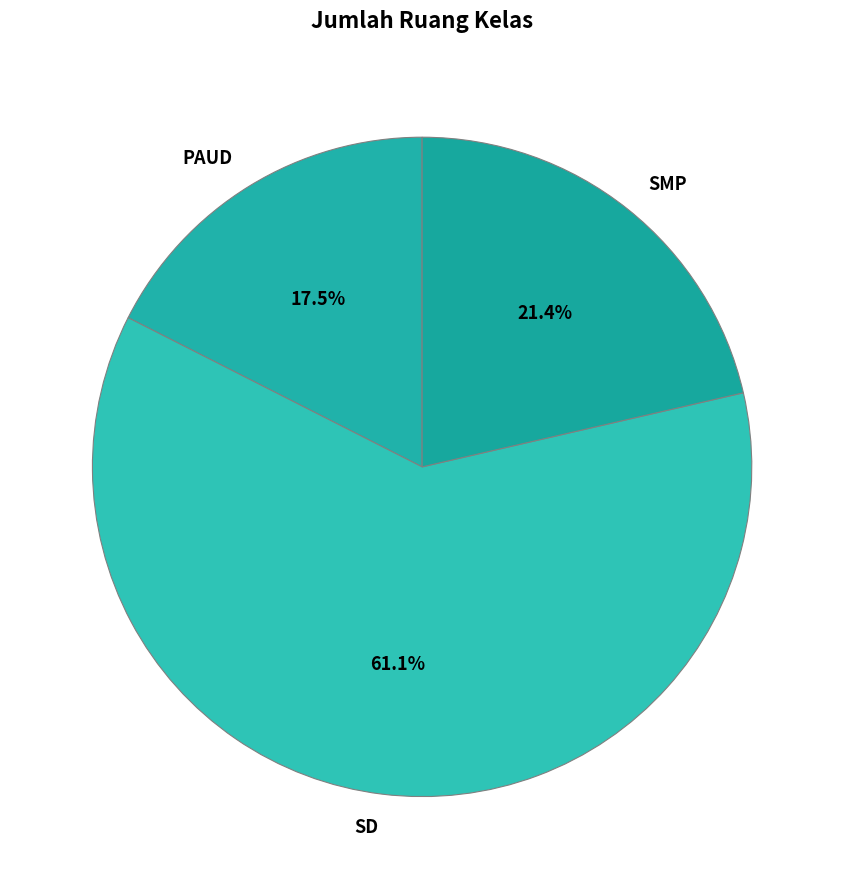

Approximately how many times larger is the value at PAUD compared to SMP?

0.8